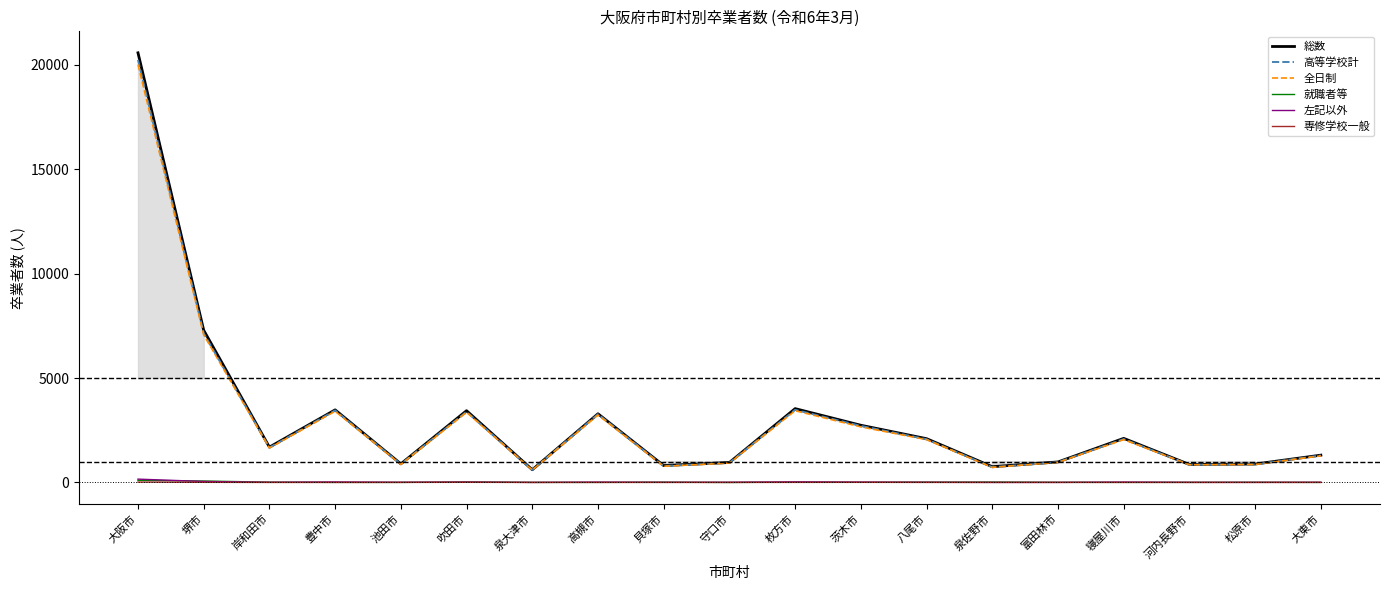

Does the chart display data point markers on the line(s)?

No